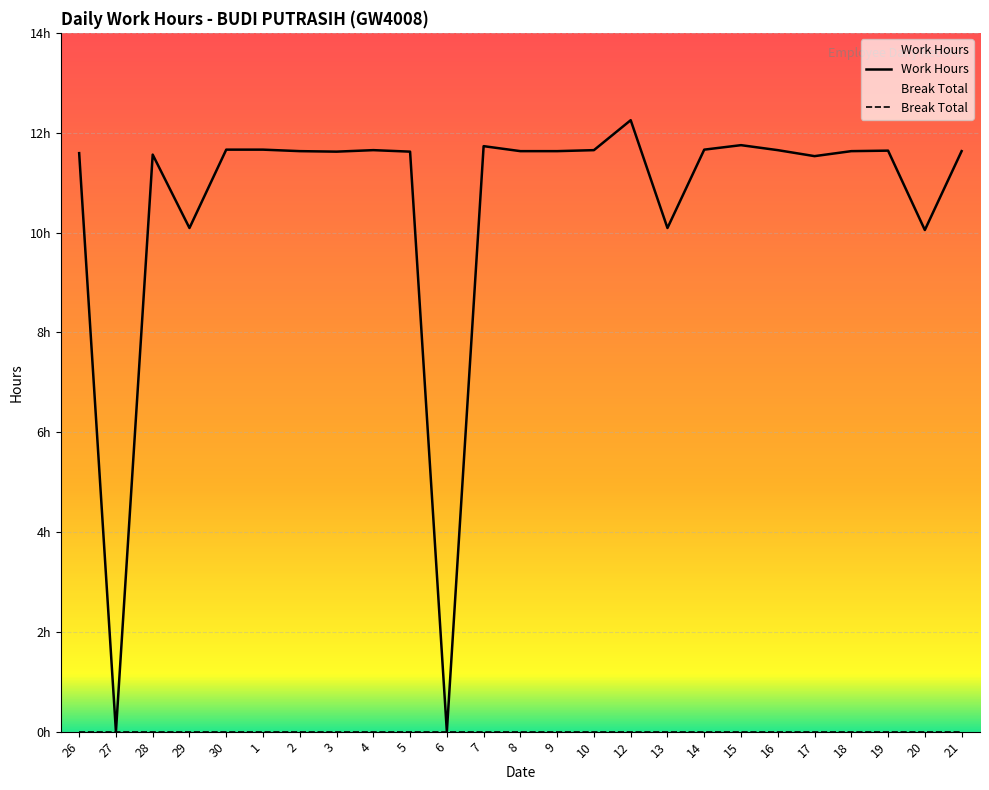

Which label corresponds to the smallest value in the chart?

27